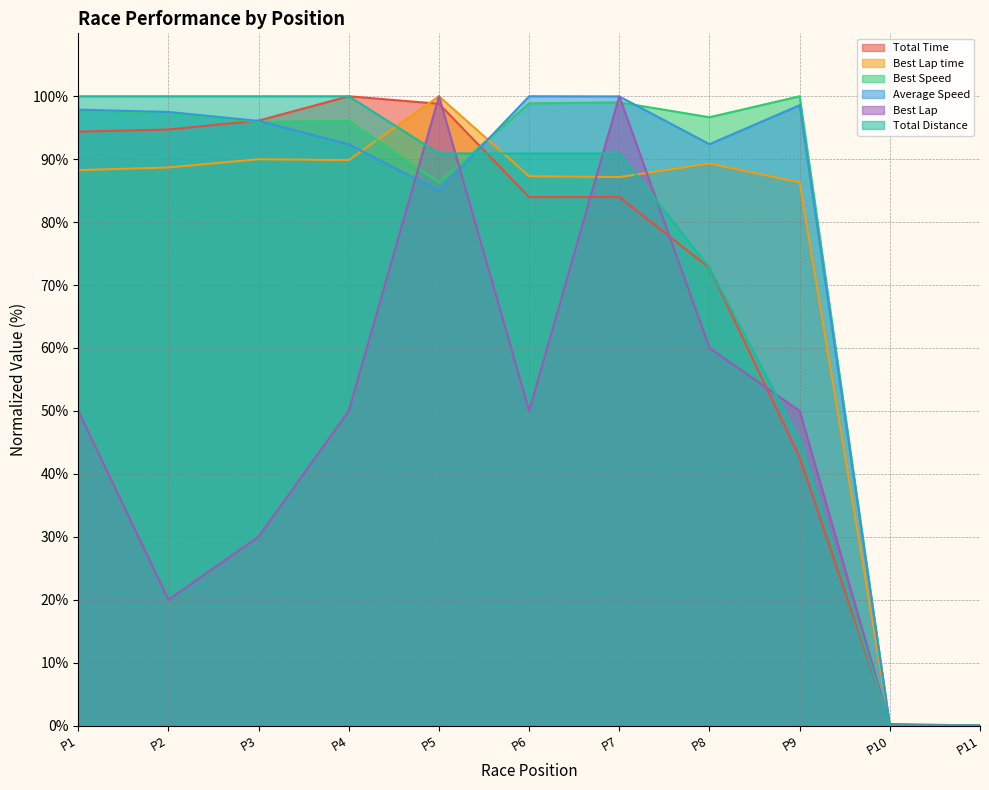

What is the difference between the highest and lowest values at P2?

80.0